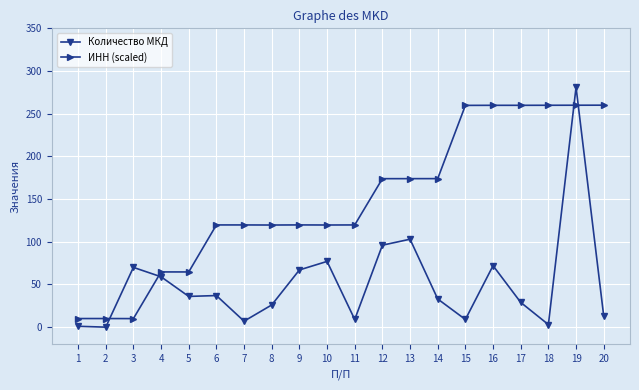

At which label is Количество МКД closest to 140?

13